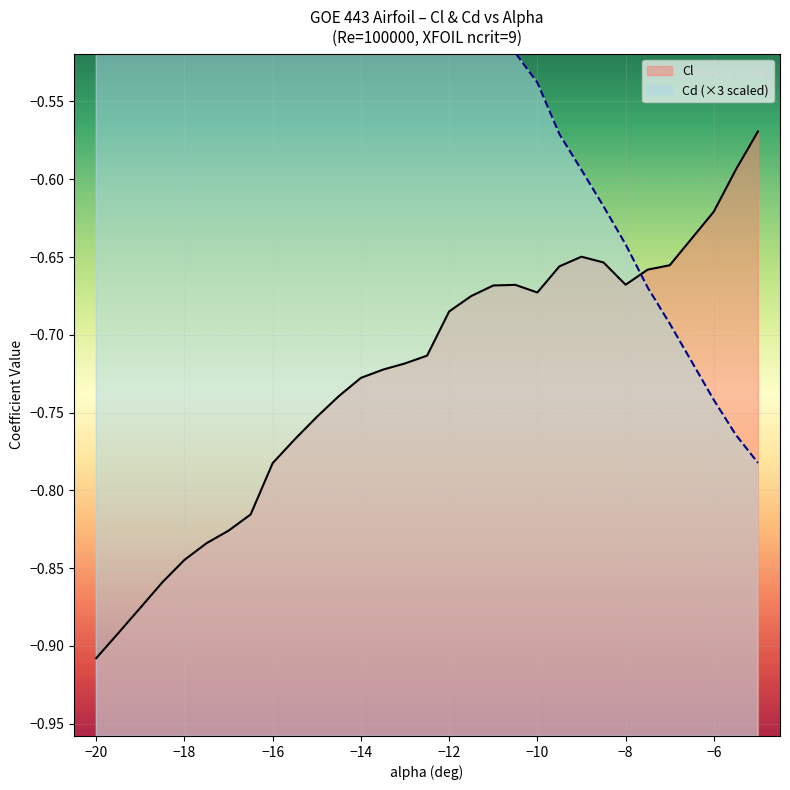

True or false: Cl has a value of -0.3 at −12.

False